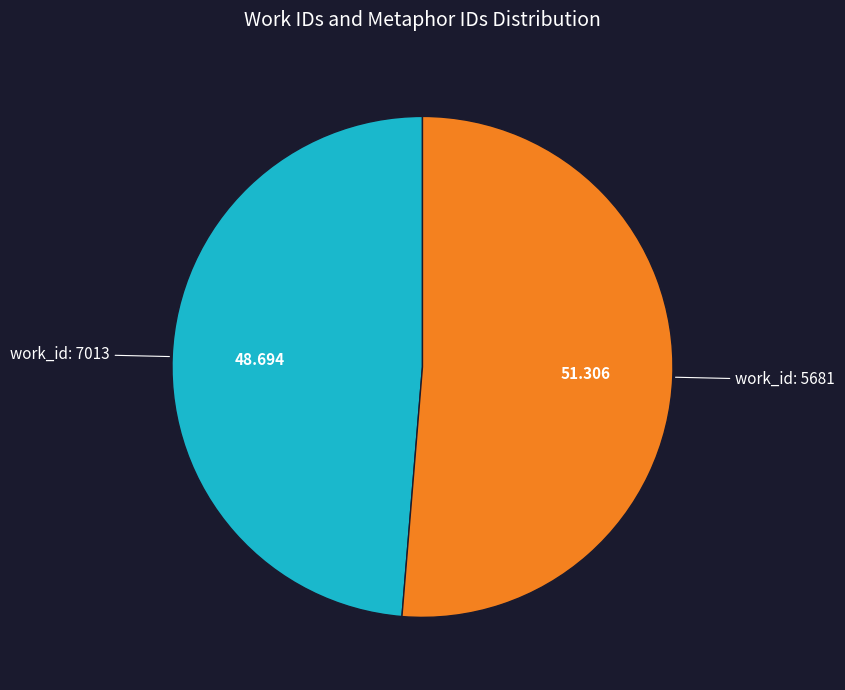

How many slices are in this pie chart?

2